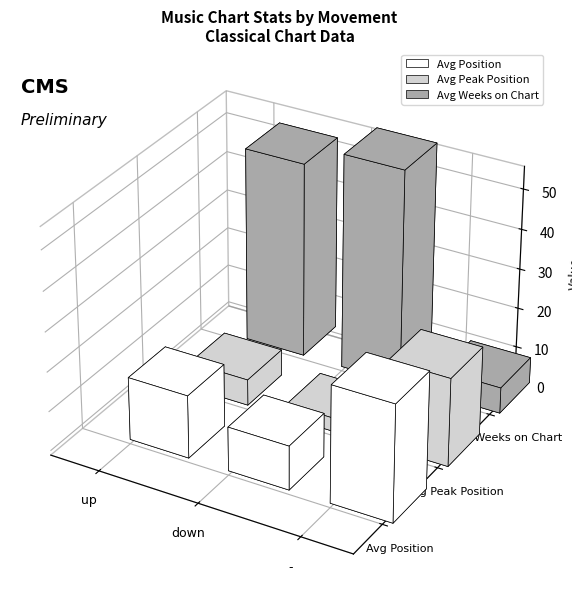

Rank the series at - from lowest to highest value.

Avg Weeks on Chart, Avg Peak Position, Avg Position